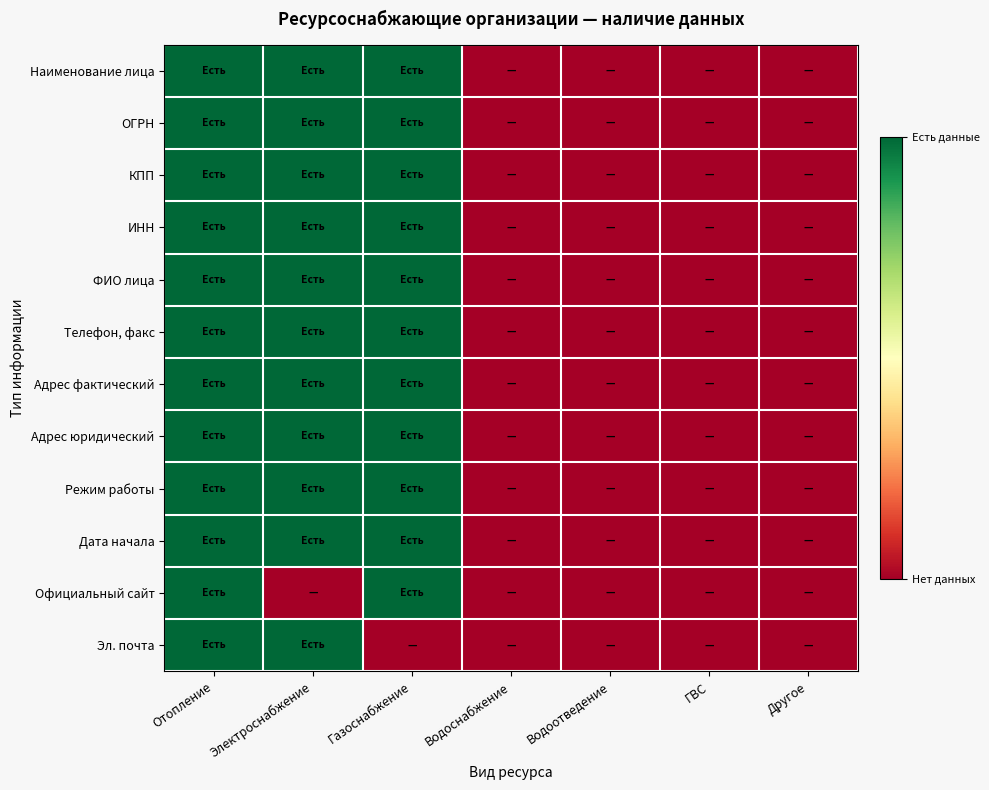

Between Отопление and Газоснабжение, which series saw the biggest shift?

Эл. почта